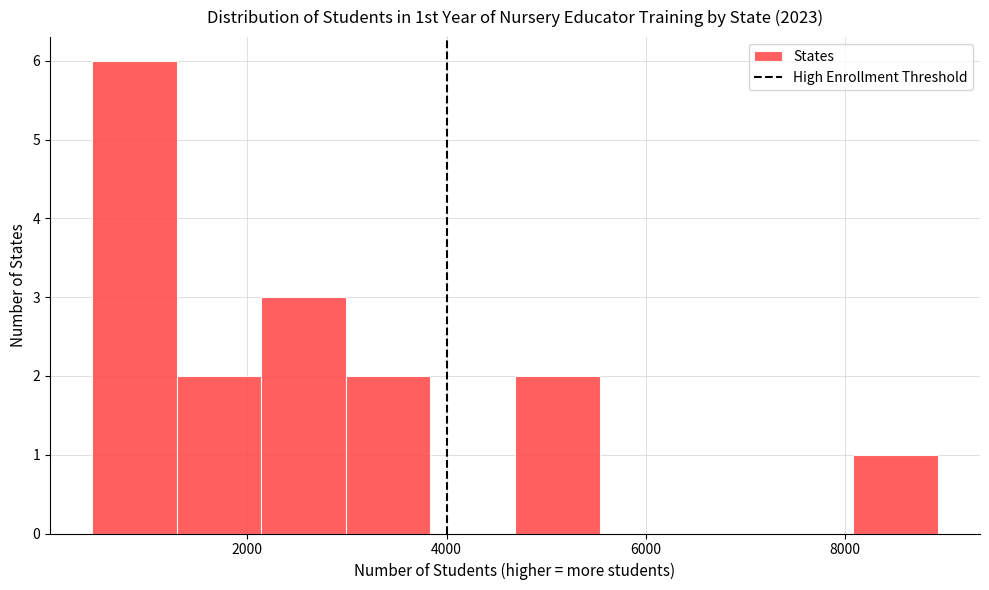

Reading left to right, list every bar in this chart as the range it spans on the x-axis followed by its height. Neither the bar edges nor the heights are printed on the chart, so give them approximately, as read against the axes.

400 to 1200: 6
1200 to 2200: 2
2200 to 3000: 3
3000 to 3800: 2
3800 to 4600: 0
4600 to 5600: 2
5600 to 6400: 0
6400 to 7200: 0
7200 to 8000: 0
8000 to 9000: 1